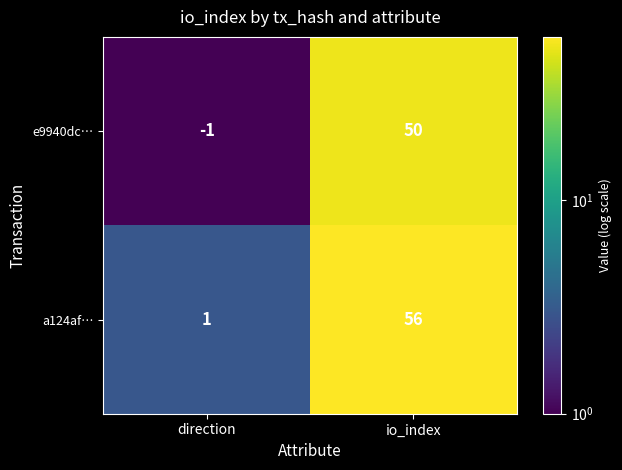

Which series has the largest total across all categories?

a124af…